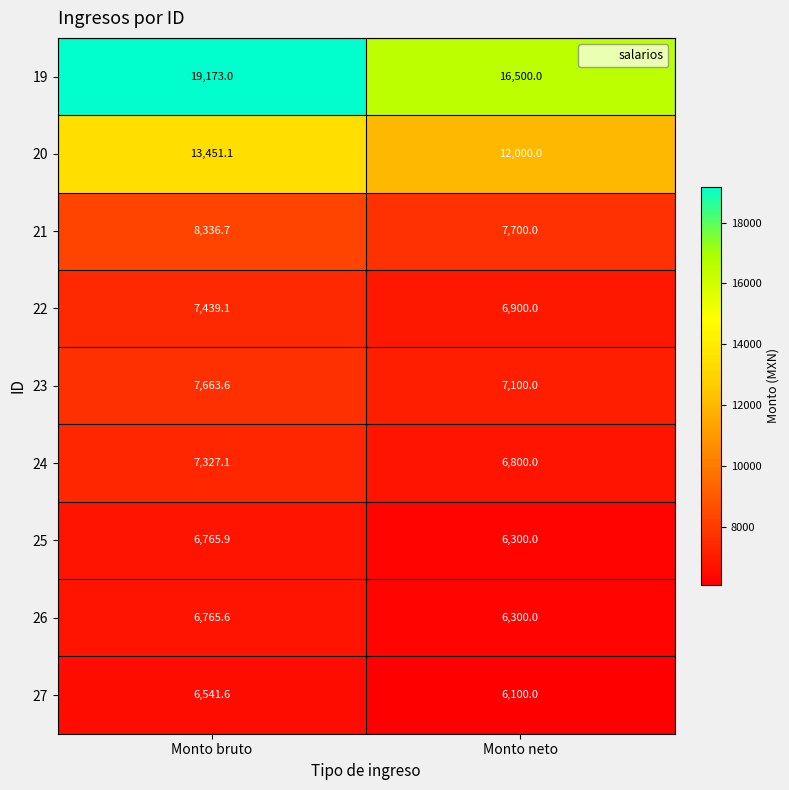

The 20 series shows 4457.4 at Monto neto. True or false?

False